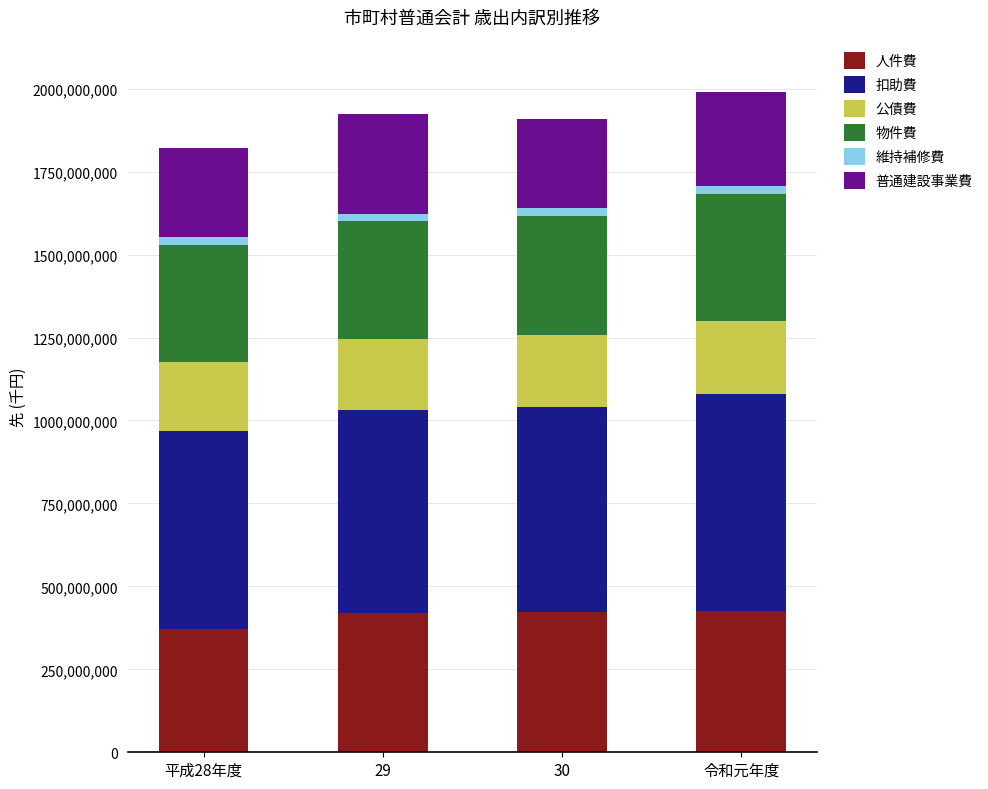

What is the highest value of the 人件費 series?

426912861